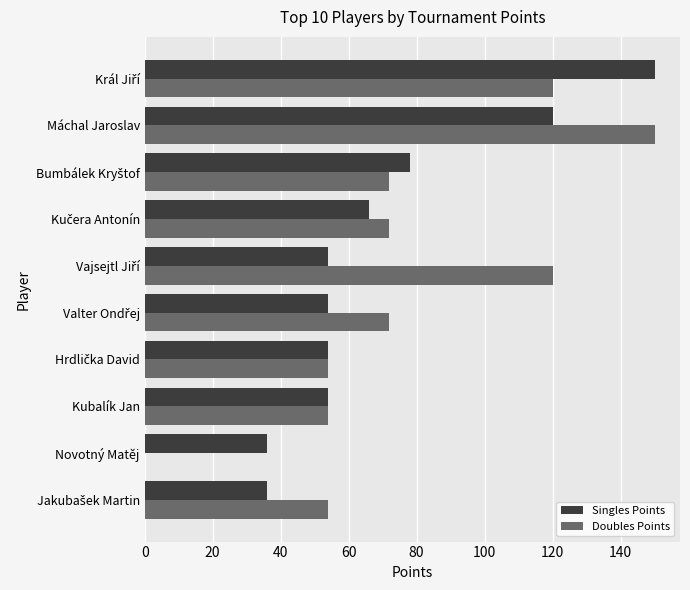

Which series has the largest total across all categories?

Doubles Points